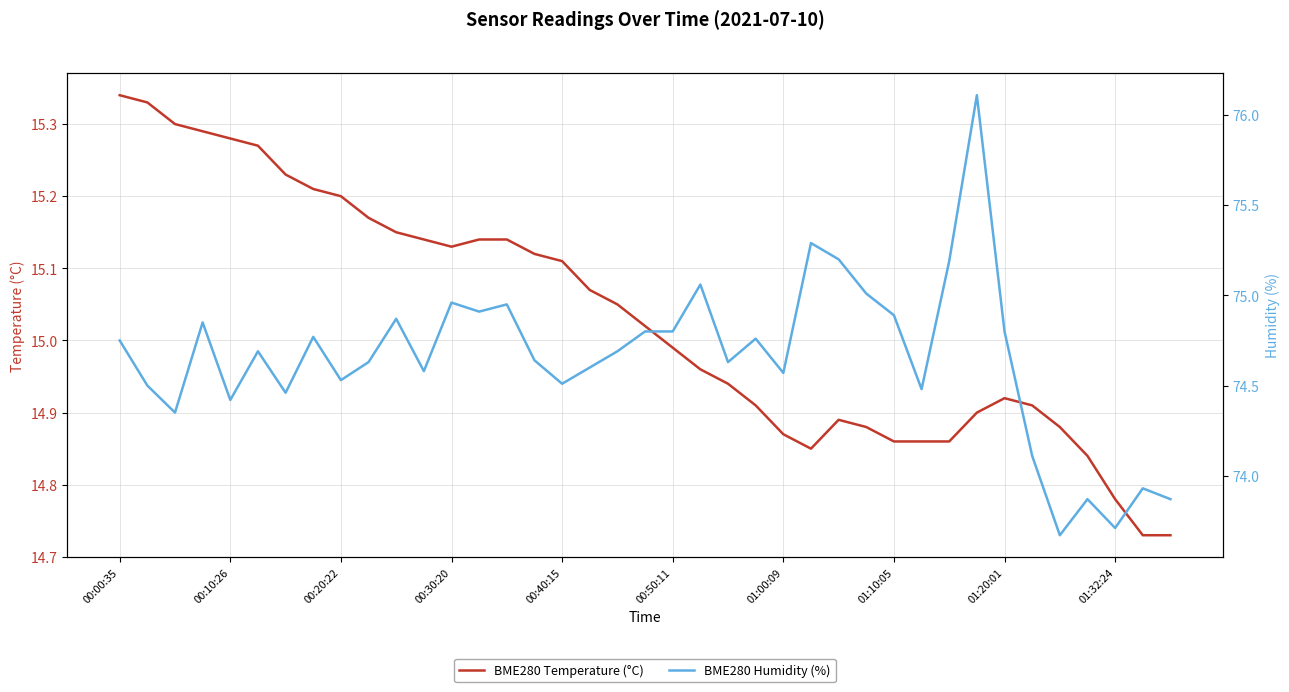

At which label does BME280 Temperature (°C) first exceed 15?

00:00:35